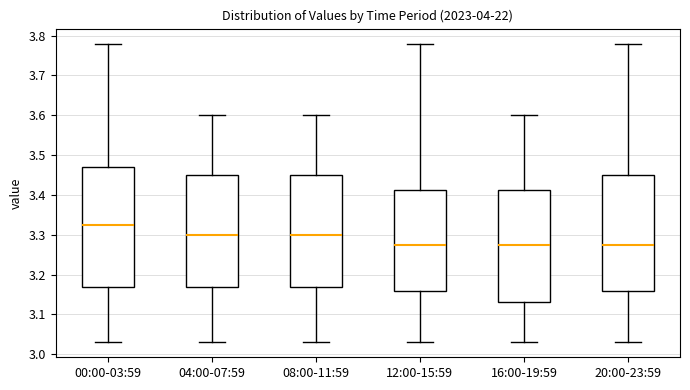

Which box is the tallest, from its lower edge to its upper edge?

00:00-03:59